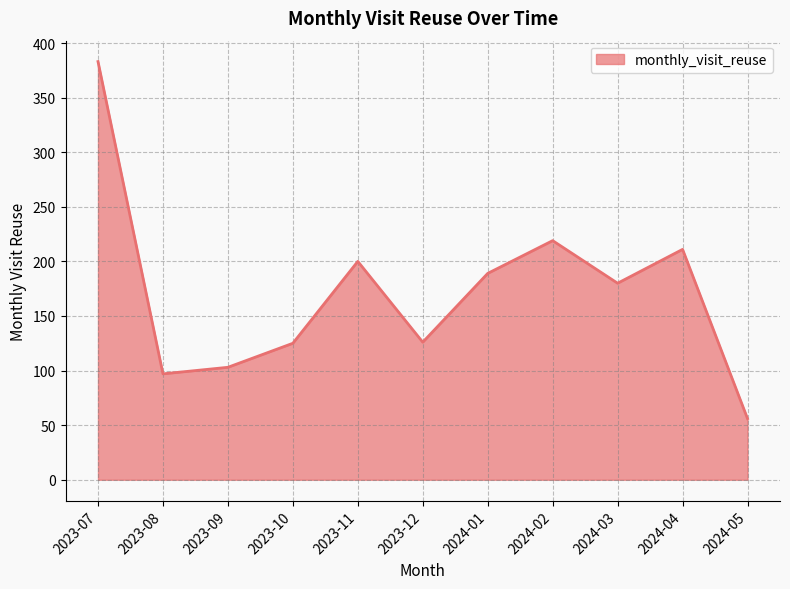

What is the sum of all values?

1889